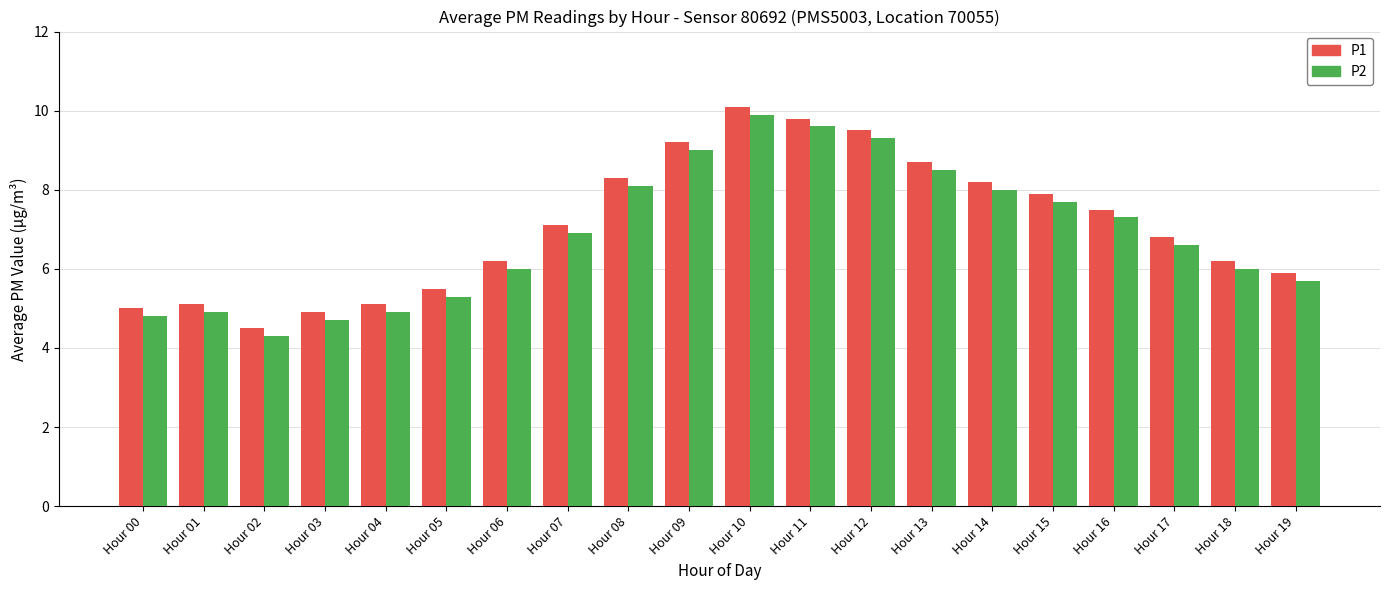

Reading right to left, transcribe all the data shown in this chart.

P1: Hour 19=5.9	Hour 18=6.2	Hour 17=6.8	Hour 16=7.5	Hour 15=7.9	Hour 14=8.2	Hour 13=8.7	Hour 12=9.5	Hour 11=9.8	Hour 10=10.1	Hour 09=9.2	Hour 08=8.3	Hour 07=7.1	Hour 06=6.2	Hour 05=5.5	Hour 04=5.1	Hour 03=4.9	Hour 02=4.5	Hour 01=5.1	Hour 00=5.0
P2: Hour 19=5.7	Hour 18=6.0	Hour 17=6.6	Hour 16=7.3	Hour 15=7.7	Hour 14=8.0	Hour 13=8.5	Hour 12=9.3	Hour 11=9.6	Hour 10=9.9	Hour 09=9.0	Hour 08=8.1	Hour 07=6.9	Hour 06=6.0	Hour 05=5.3	Hour 04=4.9	Hour 03=4.7	Hour 02=4.3	Hour 01=4.9	Hour 00=4.8